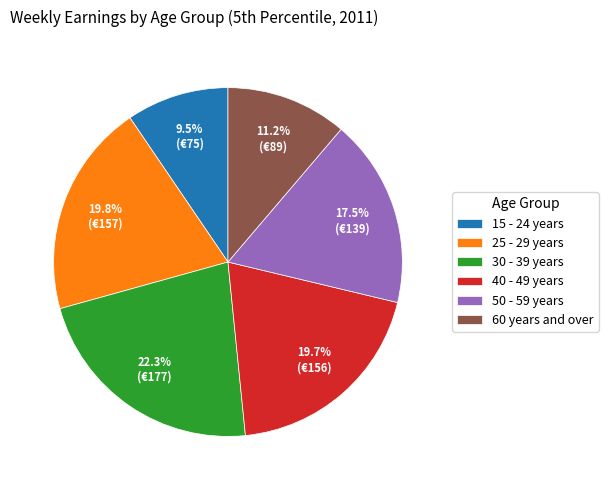

How many slices are in this pie chart?

6